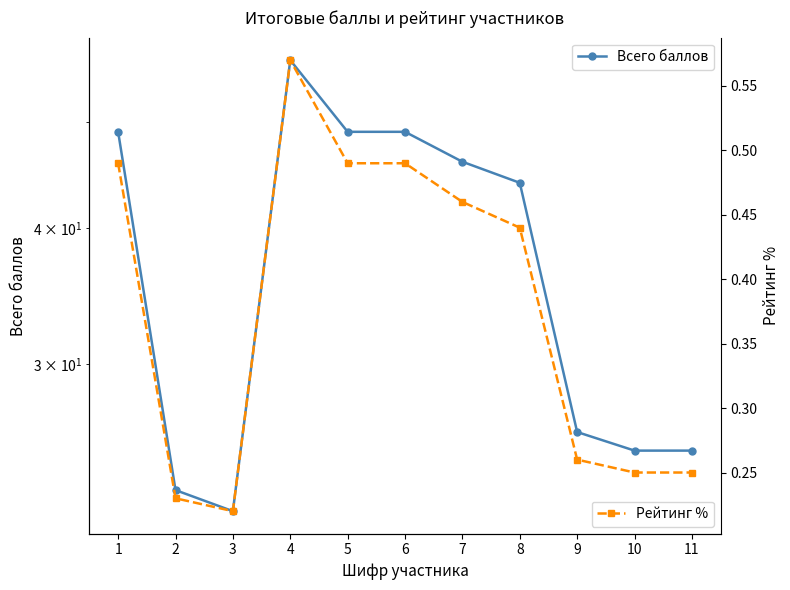

How many lines are shown in the chart?

2